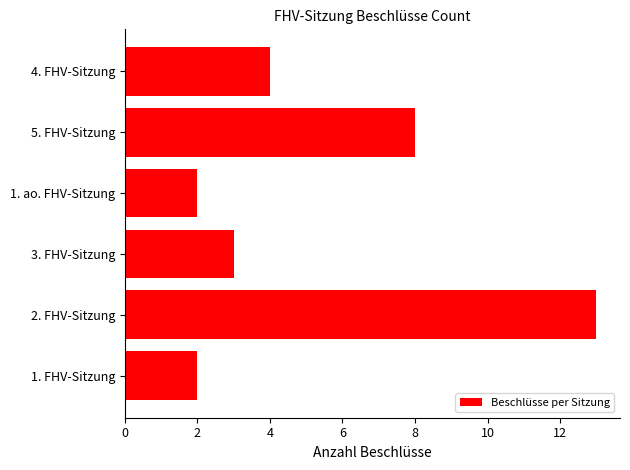

What is the change in value from 1. ao. FHV-Sitzung to 4. FHV-Sitzung?

+2